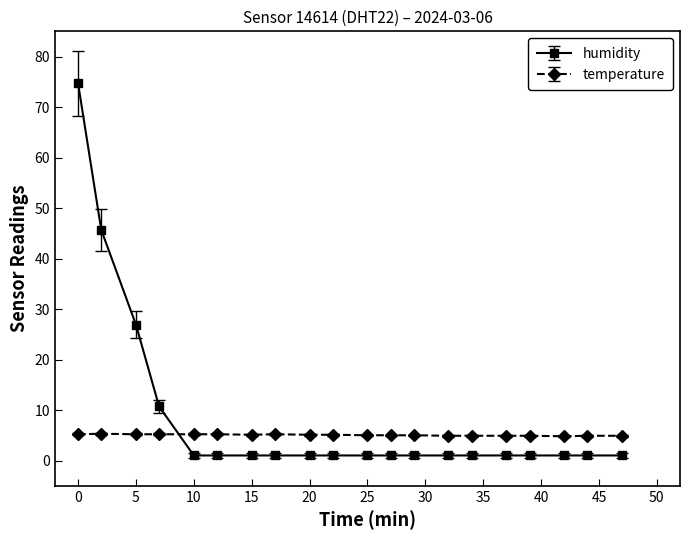

What is the minimum value shown in the chart?

1.0